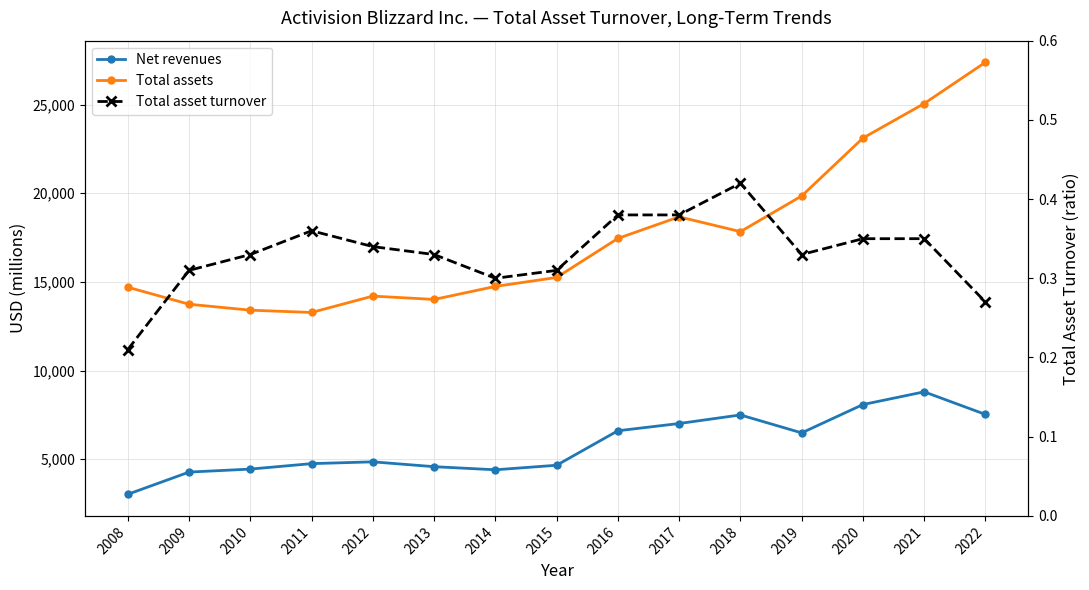

How many categories are shown in the chart?

15